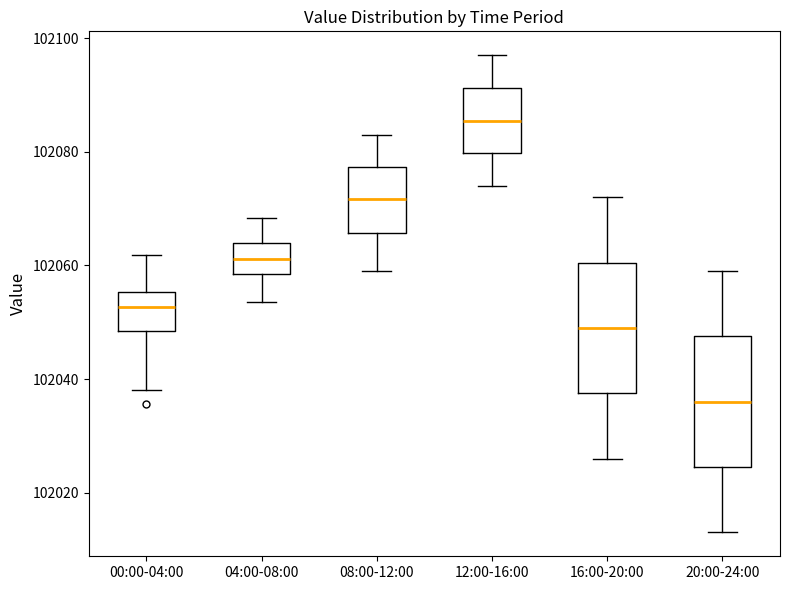

Reading left to right, read every box against the y-axis: the position of its median line, the range the box covers, and the ends of its whiskers. The values are not printed on the chart, so give them approximately, as read against the axis.

00:00-04:00: median 102052, box 102048 to 102056, whiskers 102038 to 102062
04:00-08:00: median 102062, box 102058 to 102064, whiskers 102054 to 102068
08:00-12:00: median 102072, box 102066 to 102078, whiskers 102060 to 102084
12:00-16:00: median 102086, box 102080 to 102092, whiskers 102074 to 102098
16:00-20:00: median 102050, box 102038 to 102060, whiskers 102026 to 102072
20:00-24:00: median 102036, box 102024 to 102048, whiskers 102014 to 102060